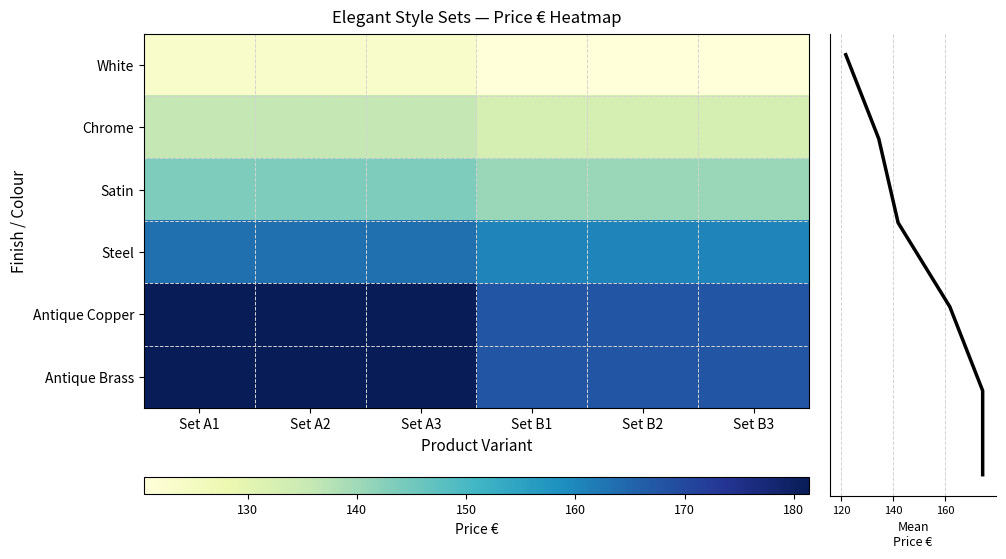

Between Set B2 and Set B3, which series saw the biggest shift?

White